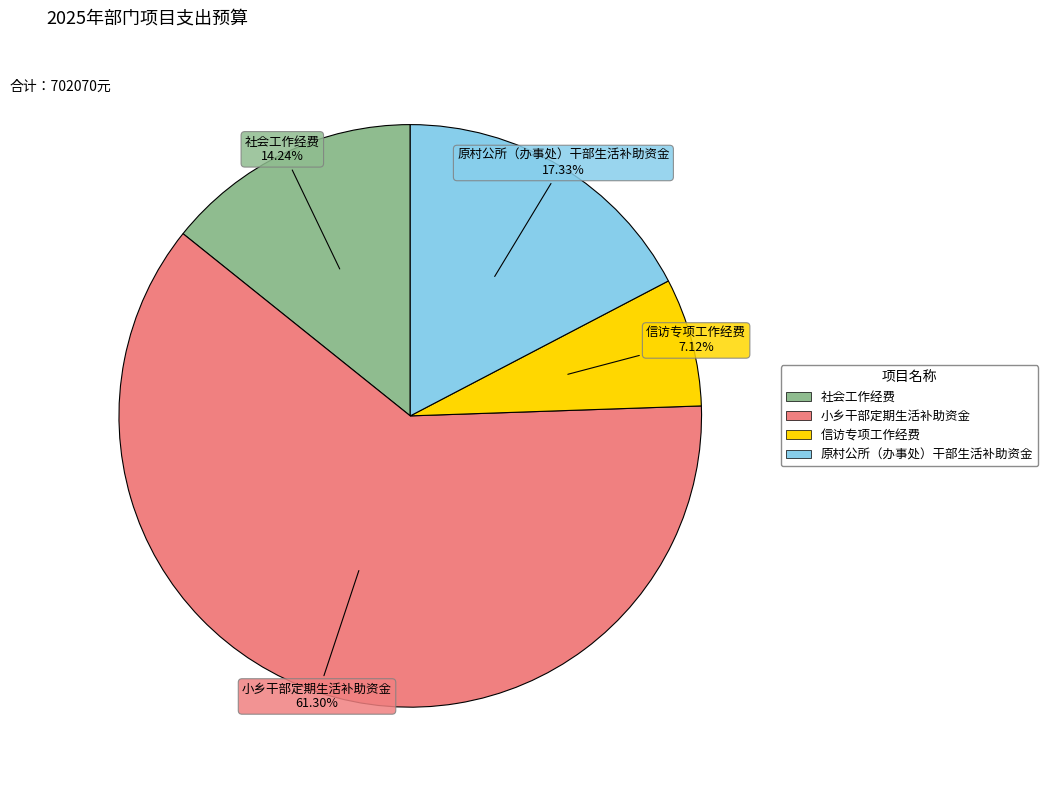

Between 信访专项工作经费 and 原村公所（办事处）干部生活补助资金, which is larger?

原村公所（办事处）干部生活补助资金